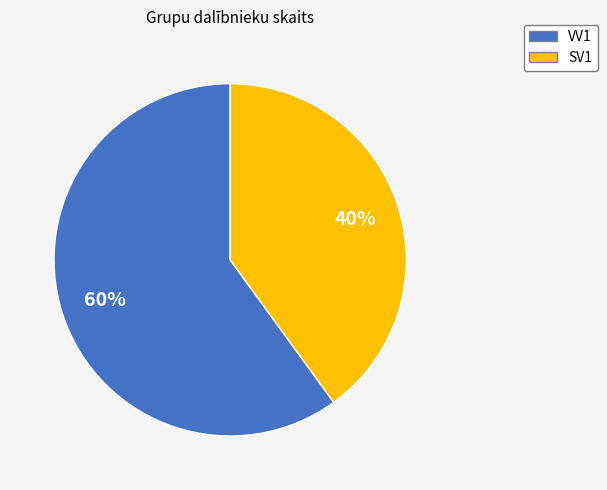

Is there any slice that represents more than half of the pie?

Yes